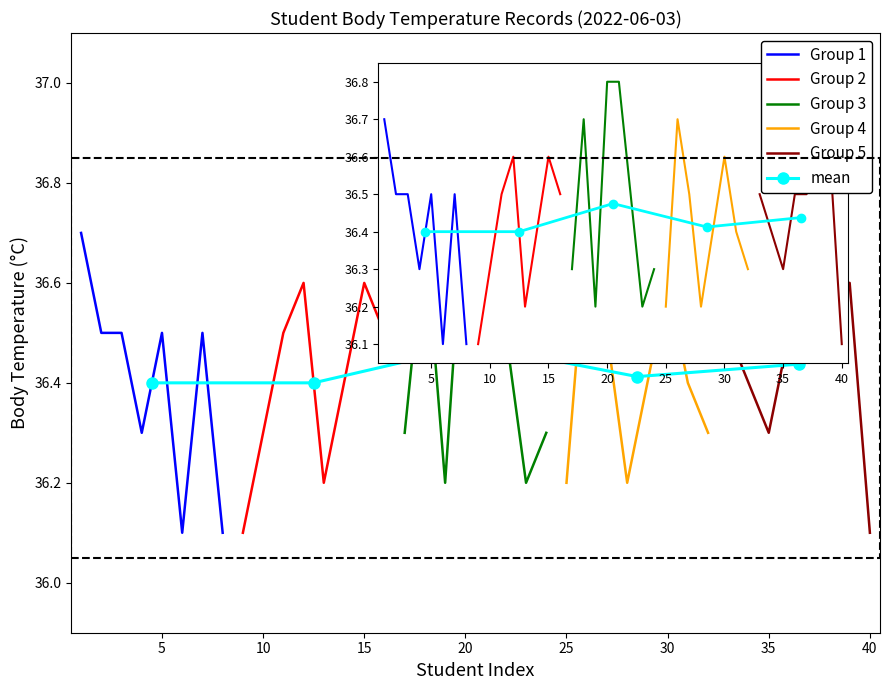

Reading right to left, extract all data points from this chart.

36.1	36.6	36.6	36.5	36.5	36.3	36.4	36.5	36.3	36.4	36.6	36.4	36.2	36.5	36.7	36.2	36.3	36.2	36.5	36.8	36.8	36.2	36.7	36.3	36.5	36.6	36.4	36.2	36.6	36.5	36.3	36.1	36.1	36.5	36.1	36.5	36.3	36.5	36.5	36.7